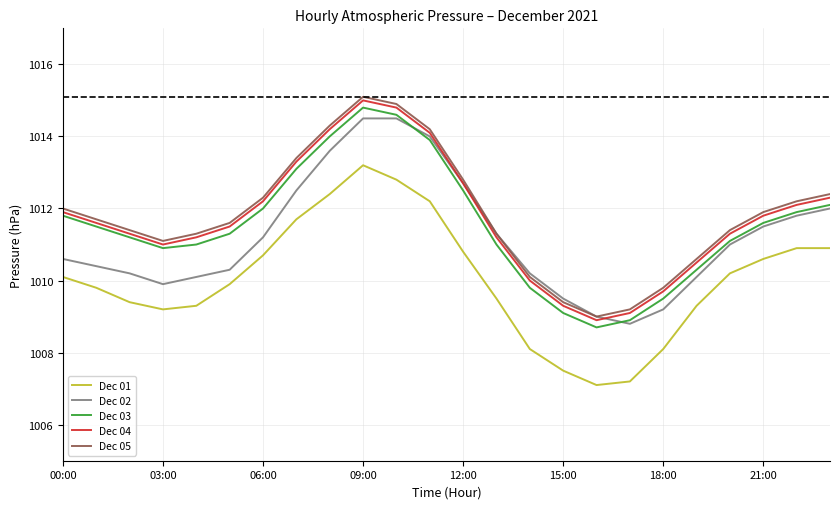

What is the greatest value displayed?

1015.1